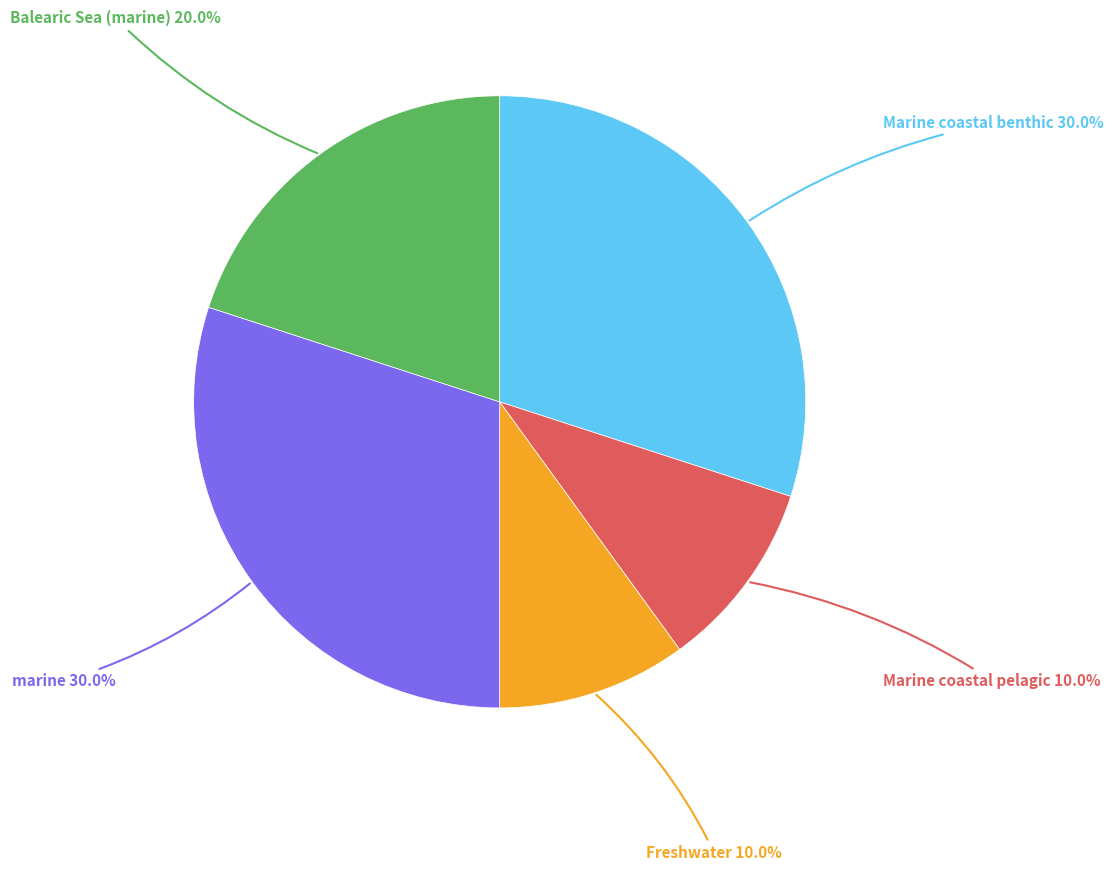

To the nearest percent, what is the difference between the largest and smallest slice percentages?

20%